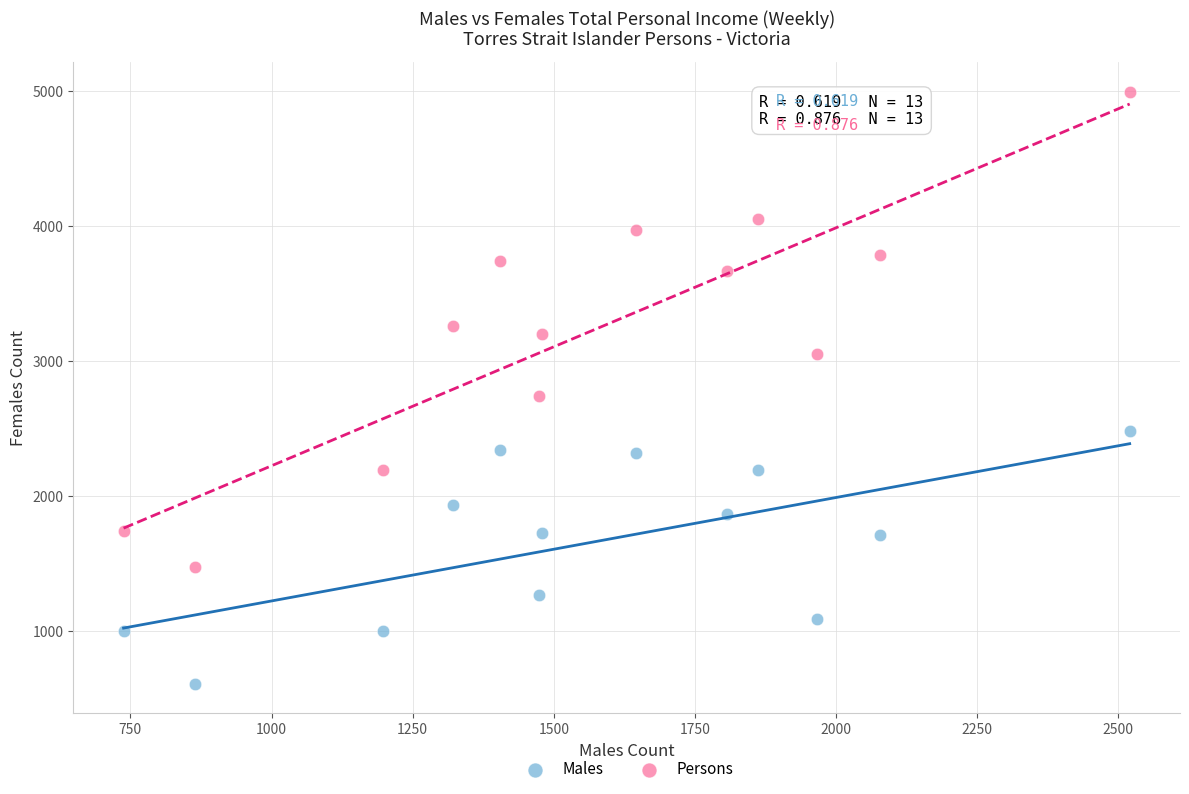

In the Males series, what Y value is closest to 1543?

1708